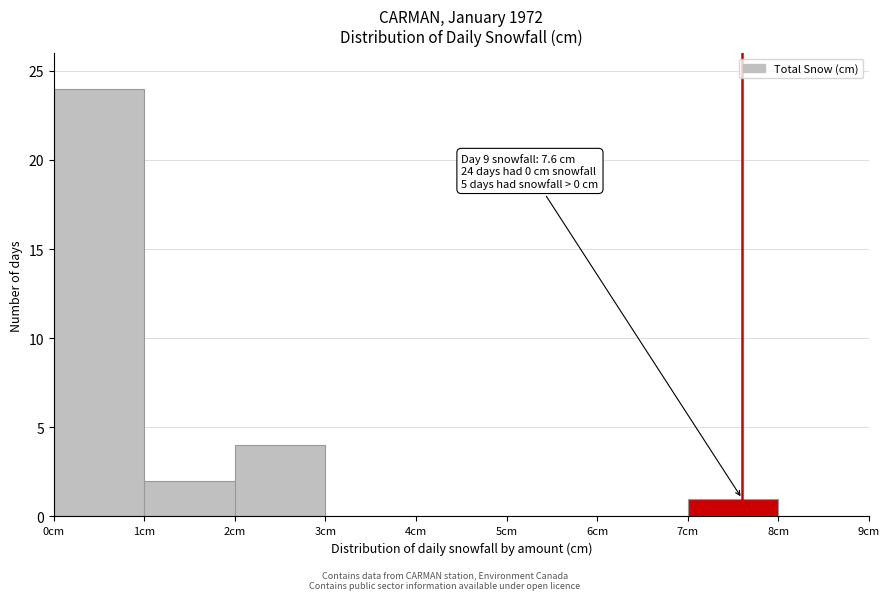

Over which range of the x-axis is the bar tallest?

0 to 1